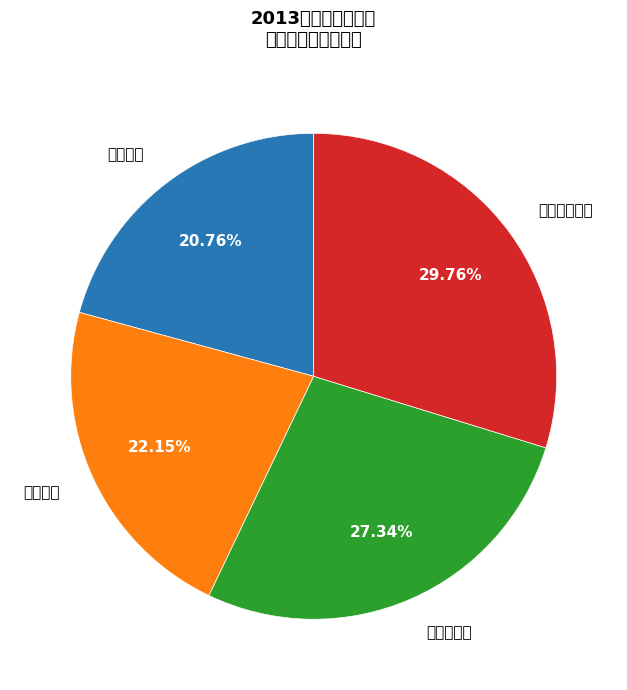

How many slices are in this pie chart?

4